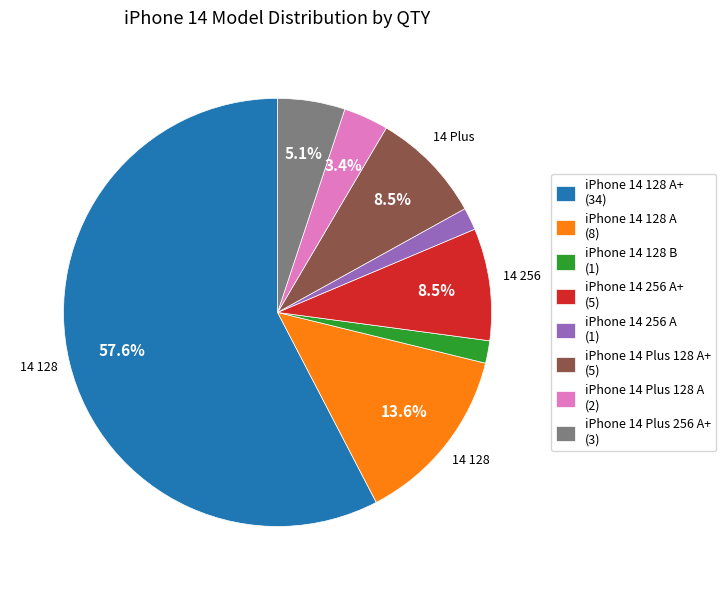

How much of the chart is everything except iPhone 14 Plus 256 A+ (3)?

94.9%